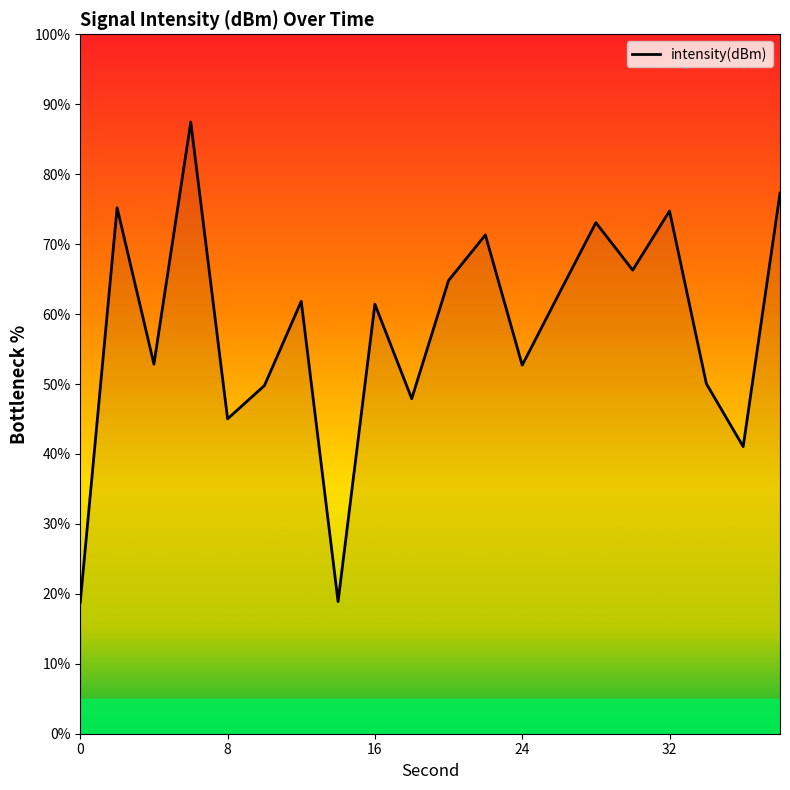

What is the smallest value displayed?

18.8